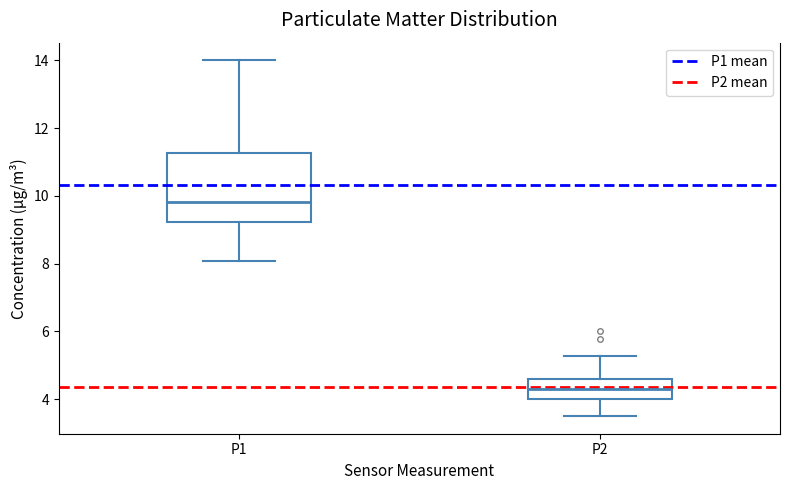

Which box has the highest median line?

P1